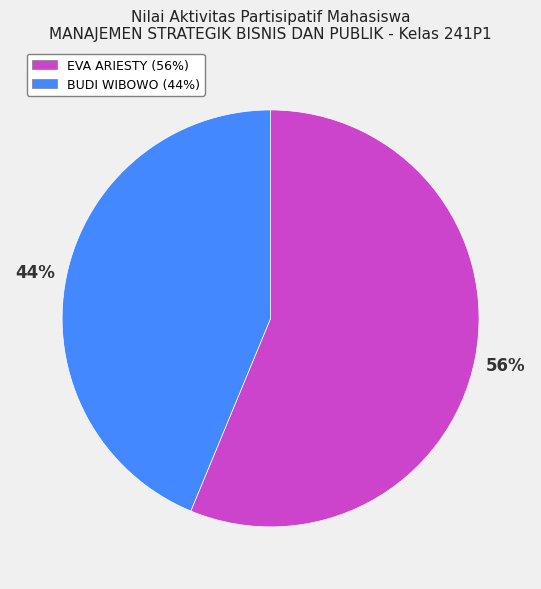

Which slice is the largest?

EVA ARIESTY